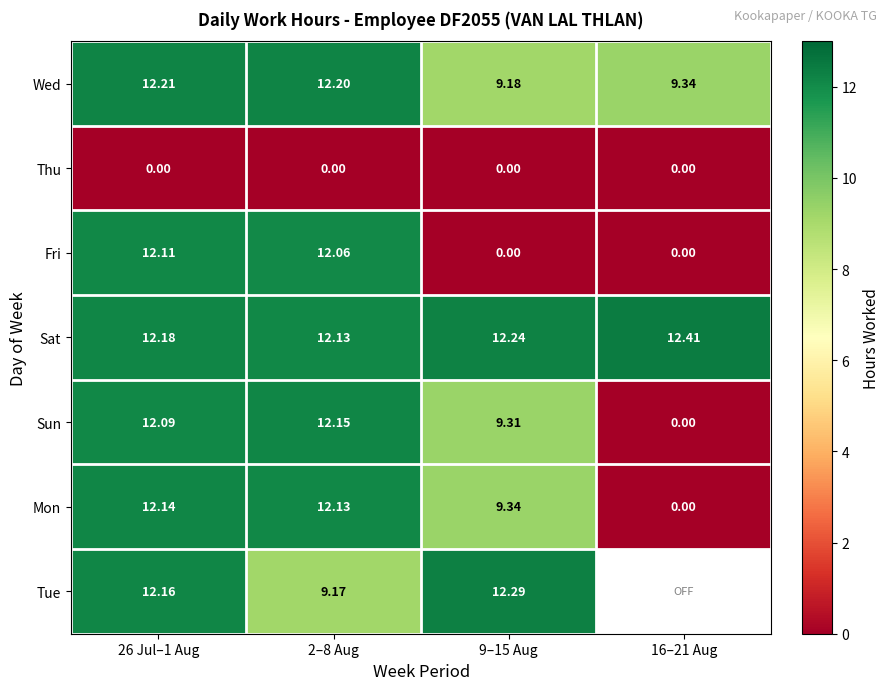

Which category has the highest value across all series?

16–21 Aug